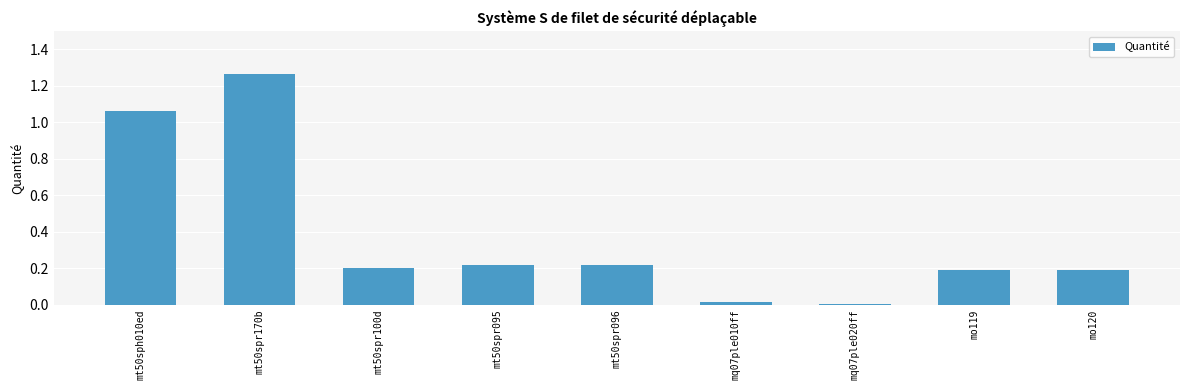

What is the sum of all values?

3.4